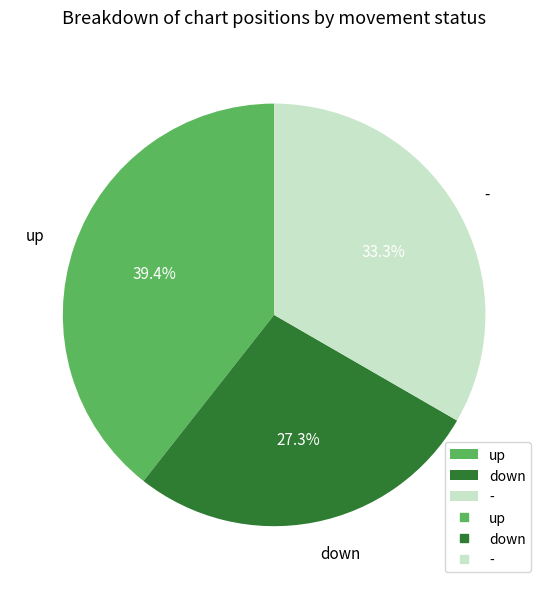

To the nearest percent, what is the difference between the up and - slice percentages?

6%